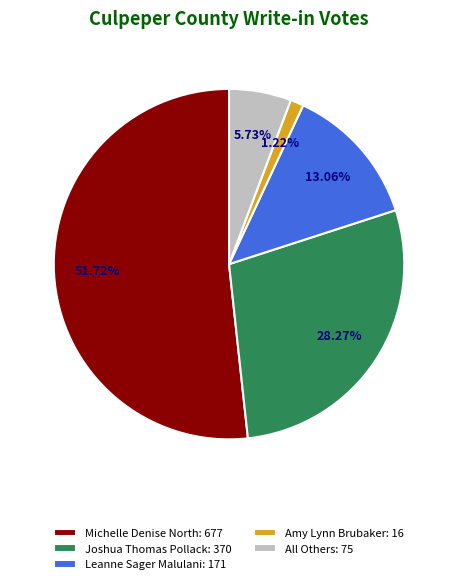

Count the number of slices in the pie.

5